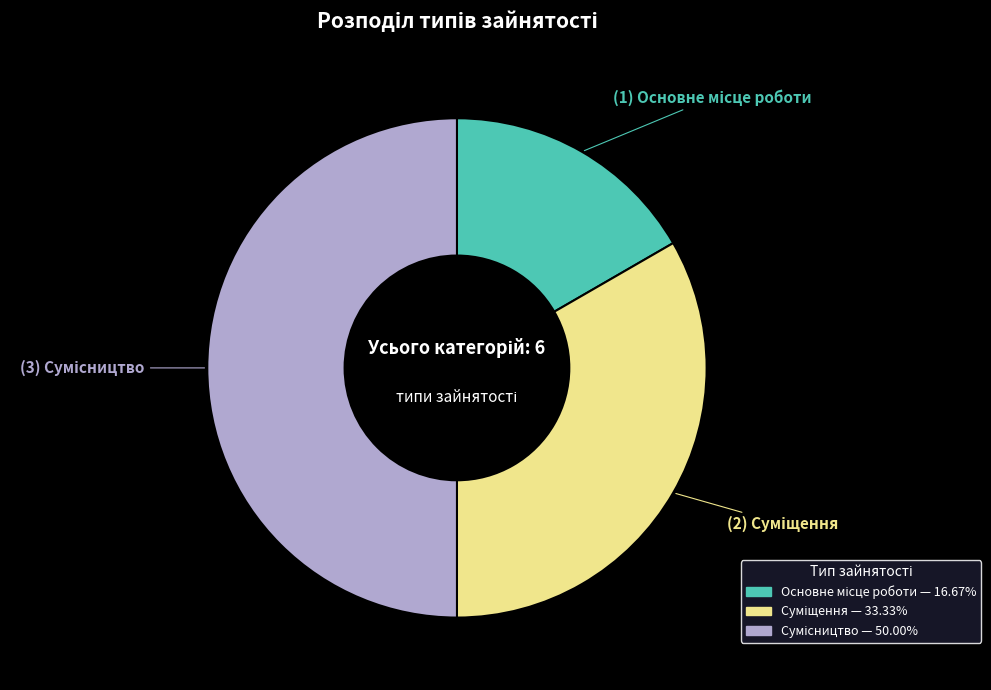

How many segments does this pie chart have?

3